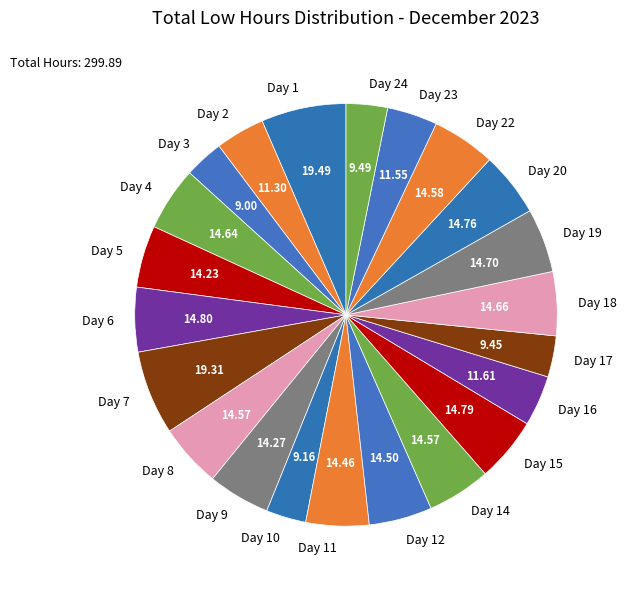

Does any single category account for the majority?

No